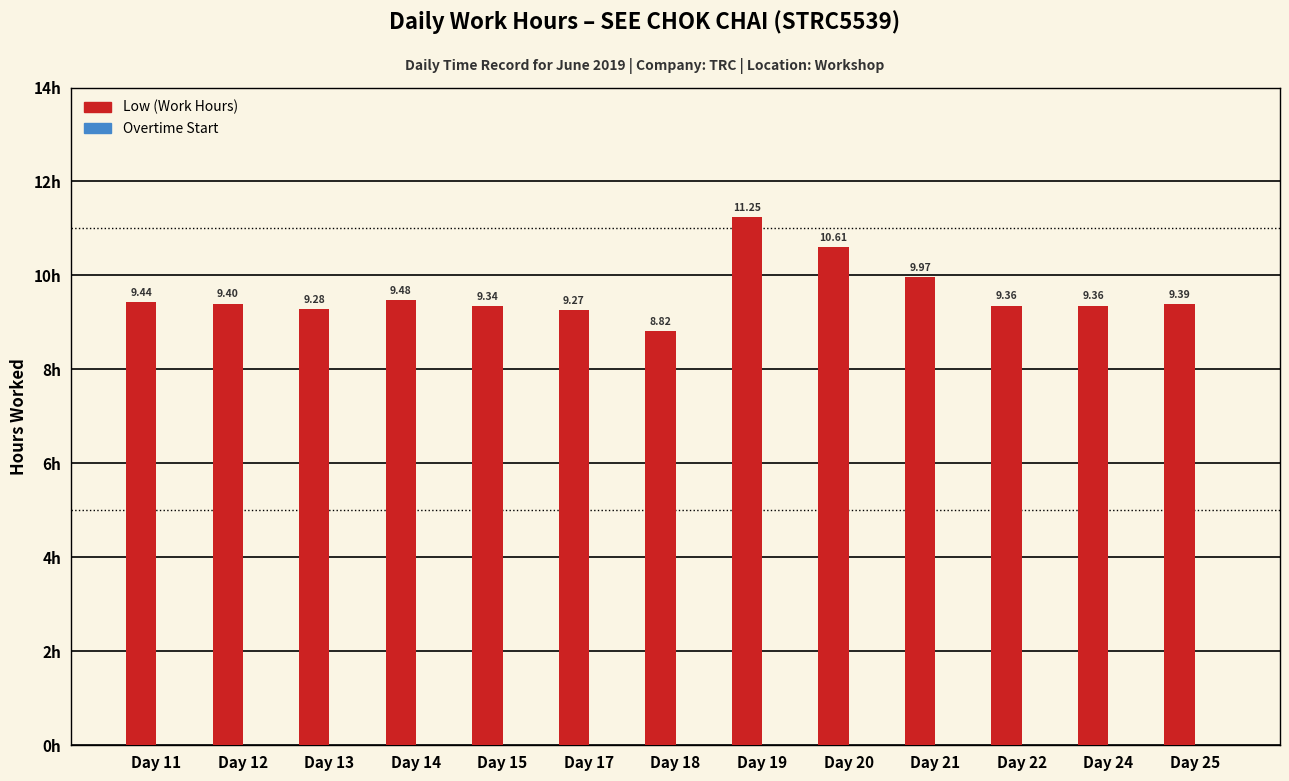

What is the ratio of the value at Day 20 to the value at Day 12?

1.1